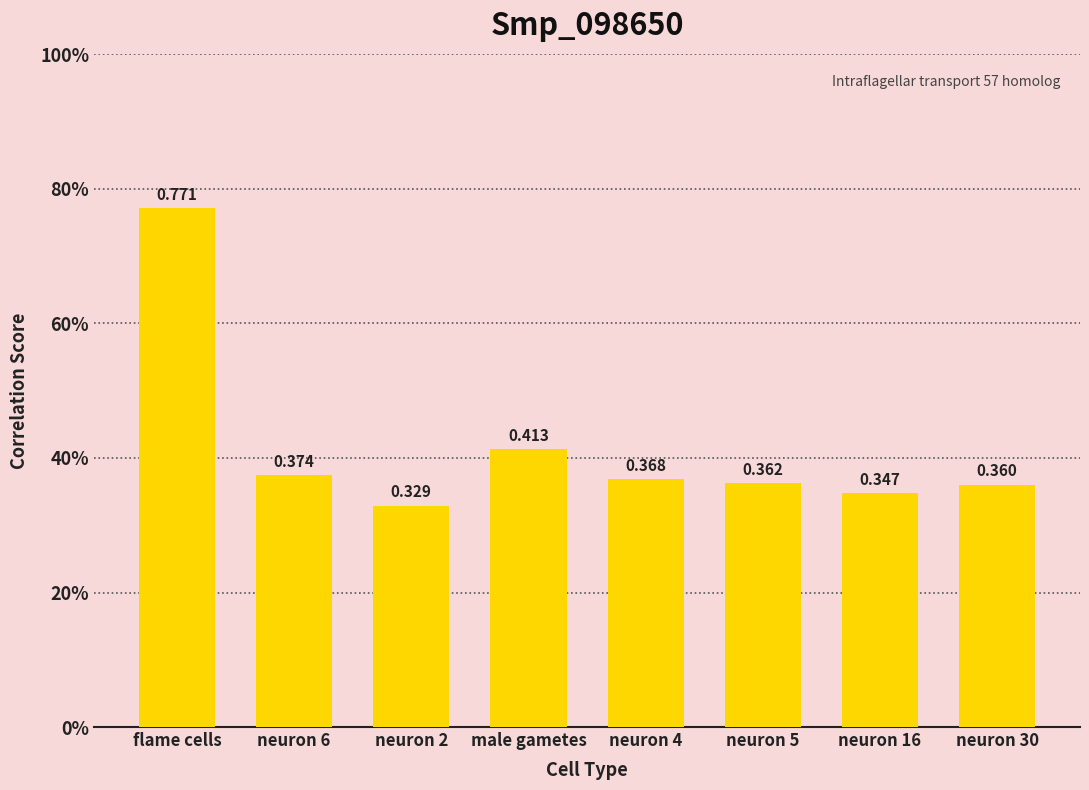

The value at neuron 4 is 0.6. True or false?

False